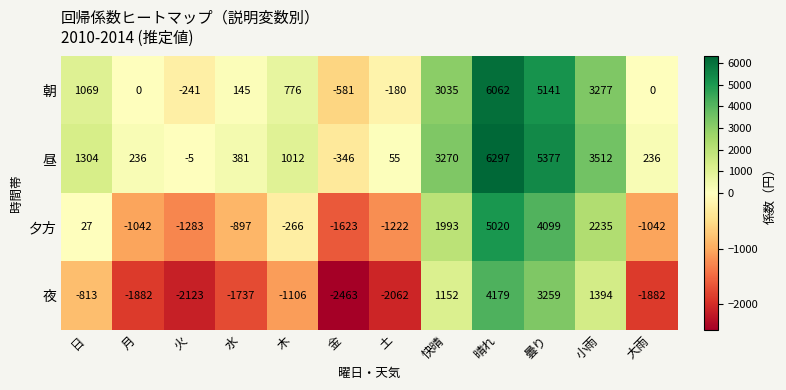

At which label does 昼 reach its peak?

晴れ